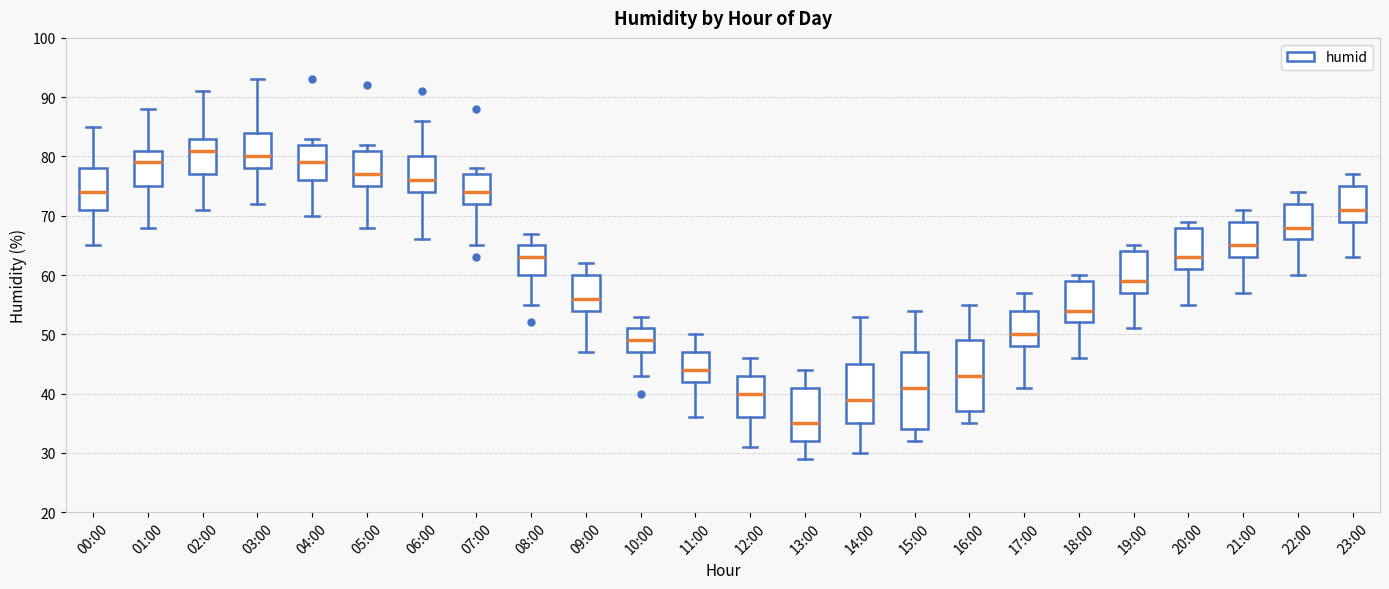

Where does the median line of the box for 20:00 sit on the y-axis? The values are not printed on the chart, so give them approximately, as read against the axis.

63